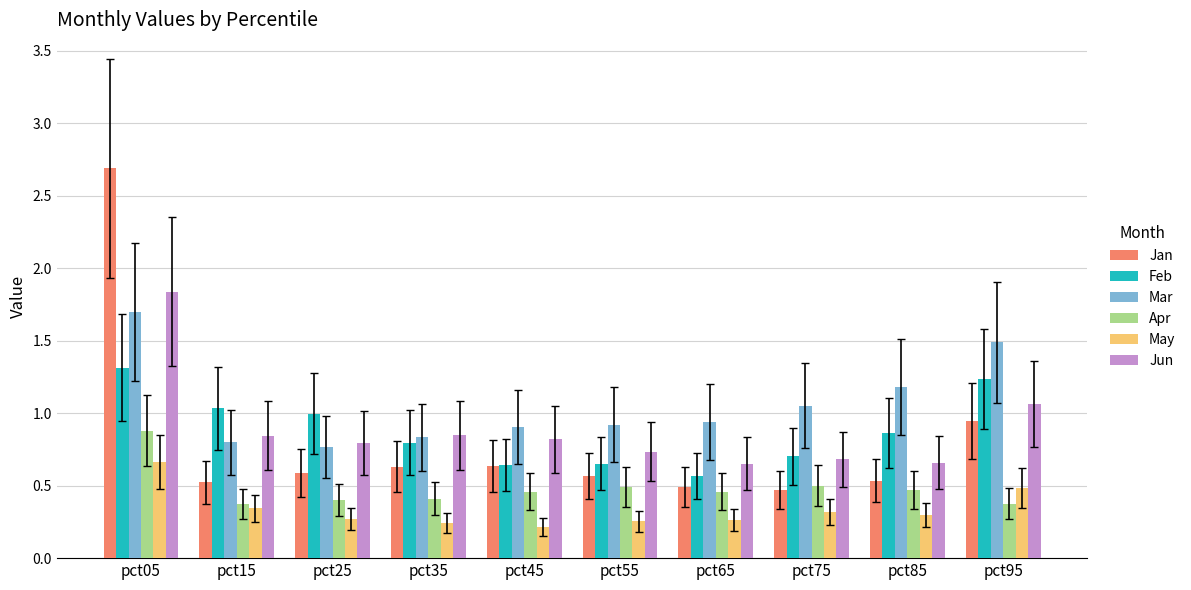

Which series has the largest range (max minus min)?

Jan